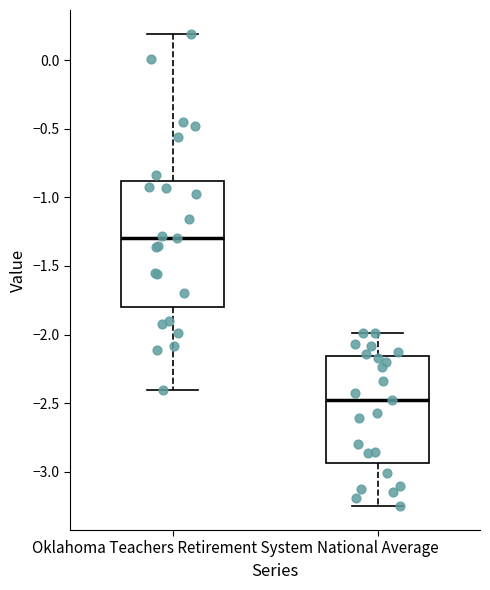

Reading left to right, read every box against the y-axis: the position of its median line, the range the box covers, and the ends of its whiskers. The values are not printed on the chart, so give them approximately, as read against the axis.

Oklahoma Teachers Retirement System: median -1.30, box -1.80 to -0.90, whiskers -2.40 to 0.20
National Average: median -2.50, box -2.95 to -2.15, whiskers -3.25 to -2.00